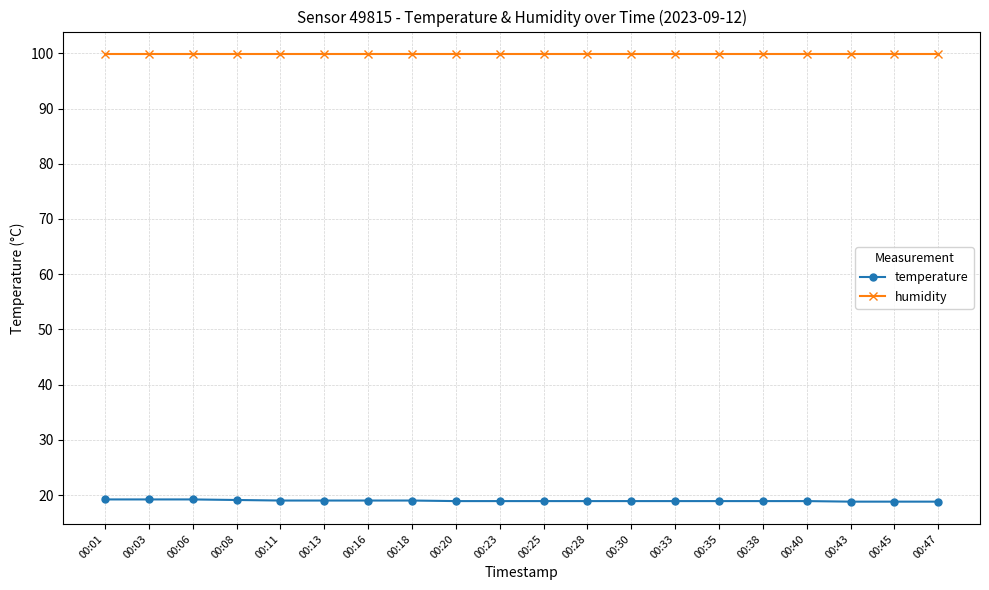

True or false: humidity and temperature intersect in this chart.

False